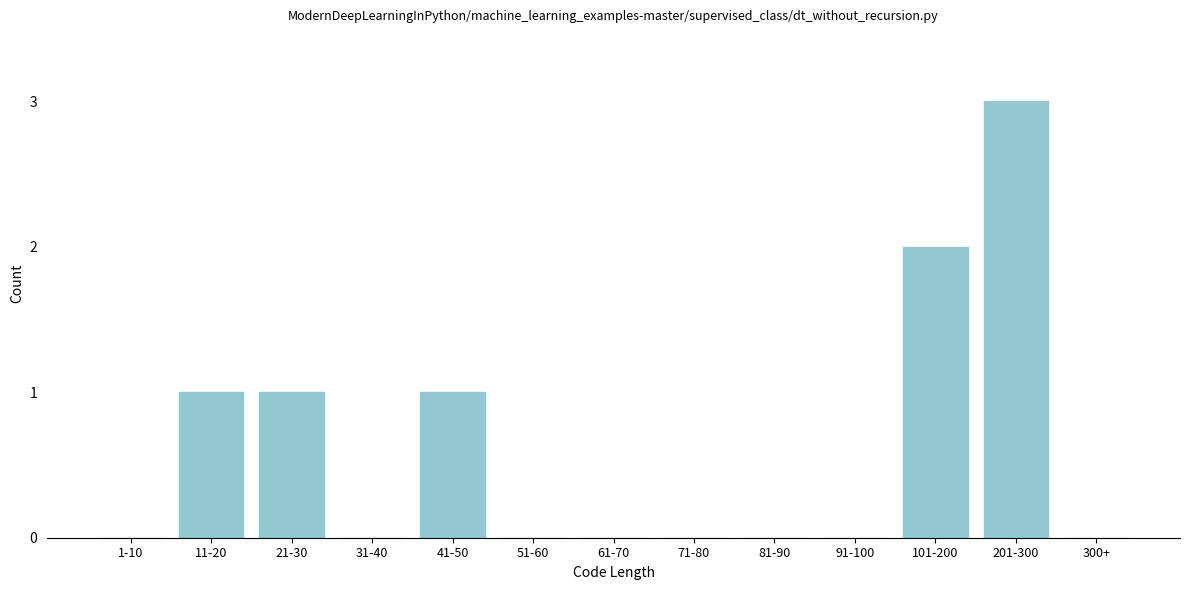

Reading left to right, transcribe all the data shown in this chart.

1-10=0	11-20=1	21-30=1	31-40=0	41-50=1	51-60=0	61-70=0	71-80=0	81-90=0	91-100=0	101-200=2	201-300=3	300+=0